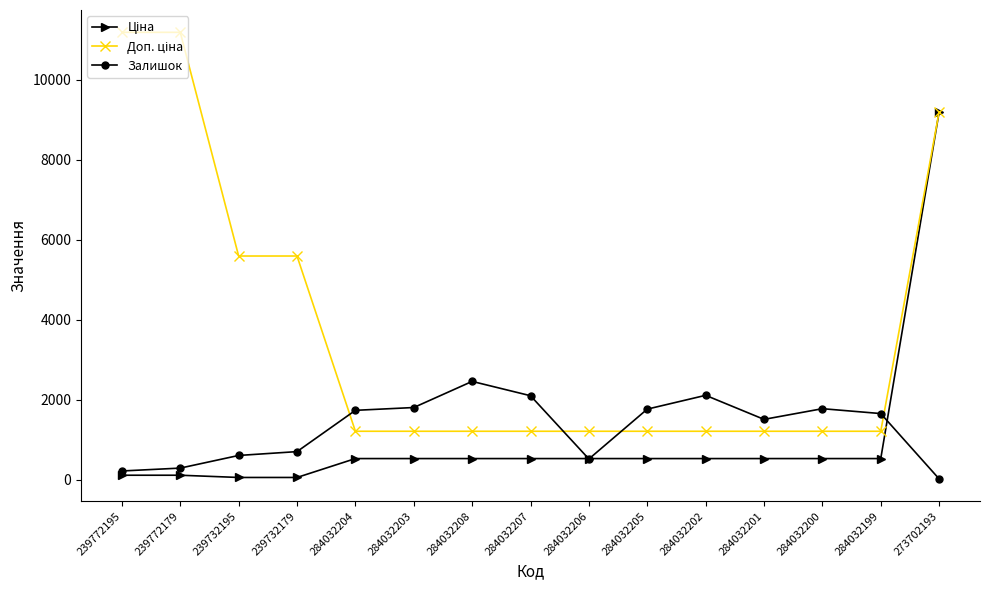

Count the number of categories in the chart.

15